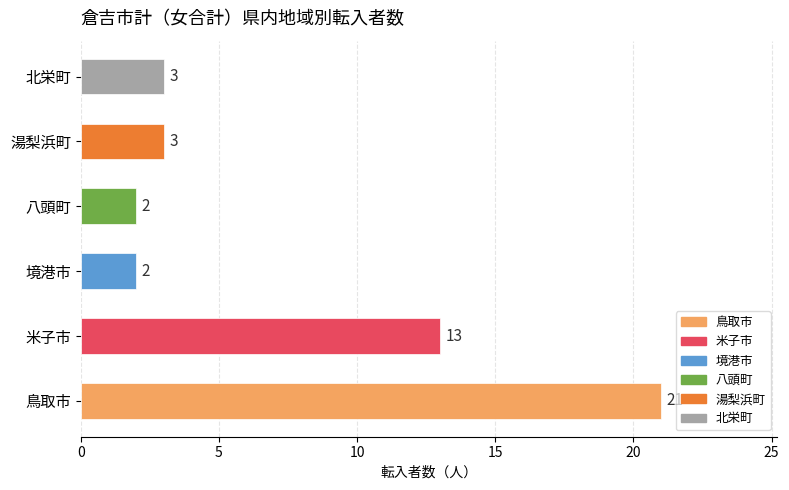

What is the change in value from 鳥取市 to 湯梨浜町?

-18